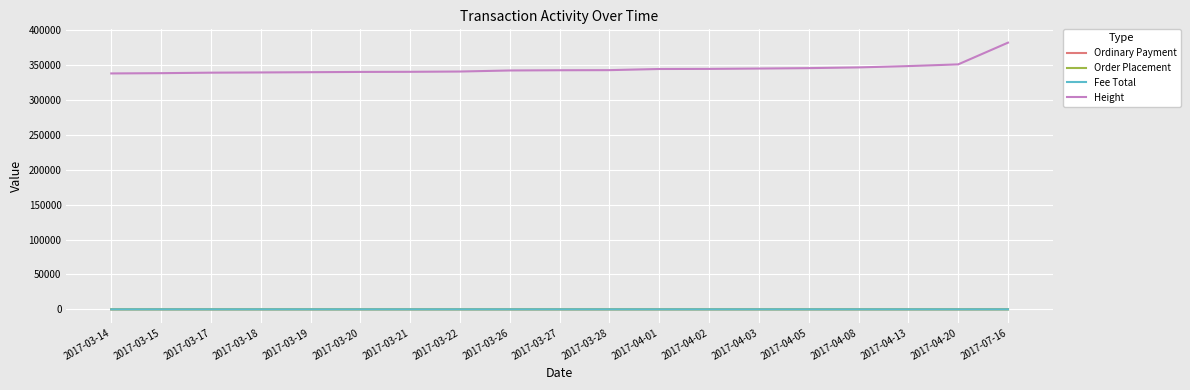

The value of Ordinary Payment at 2017-03-22 is 8.0. True or false?

True